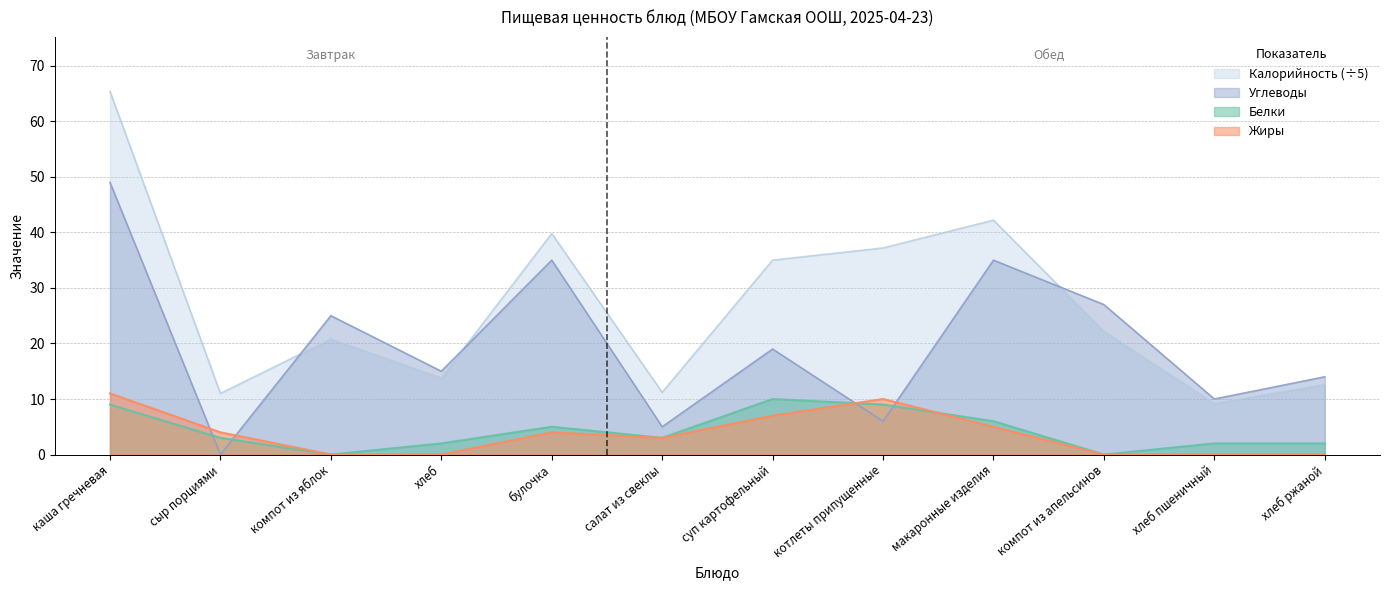

The value of Калорийность at компот из апельсинов is 10.5. True or false?

False